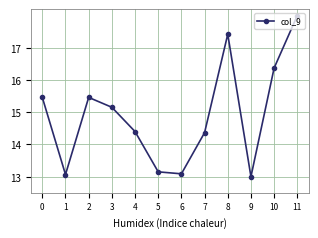

What is the difference between the maximum and minimum values?

5.0